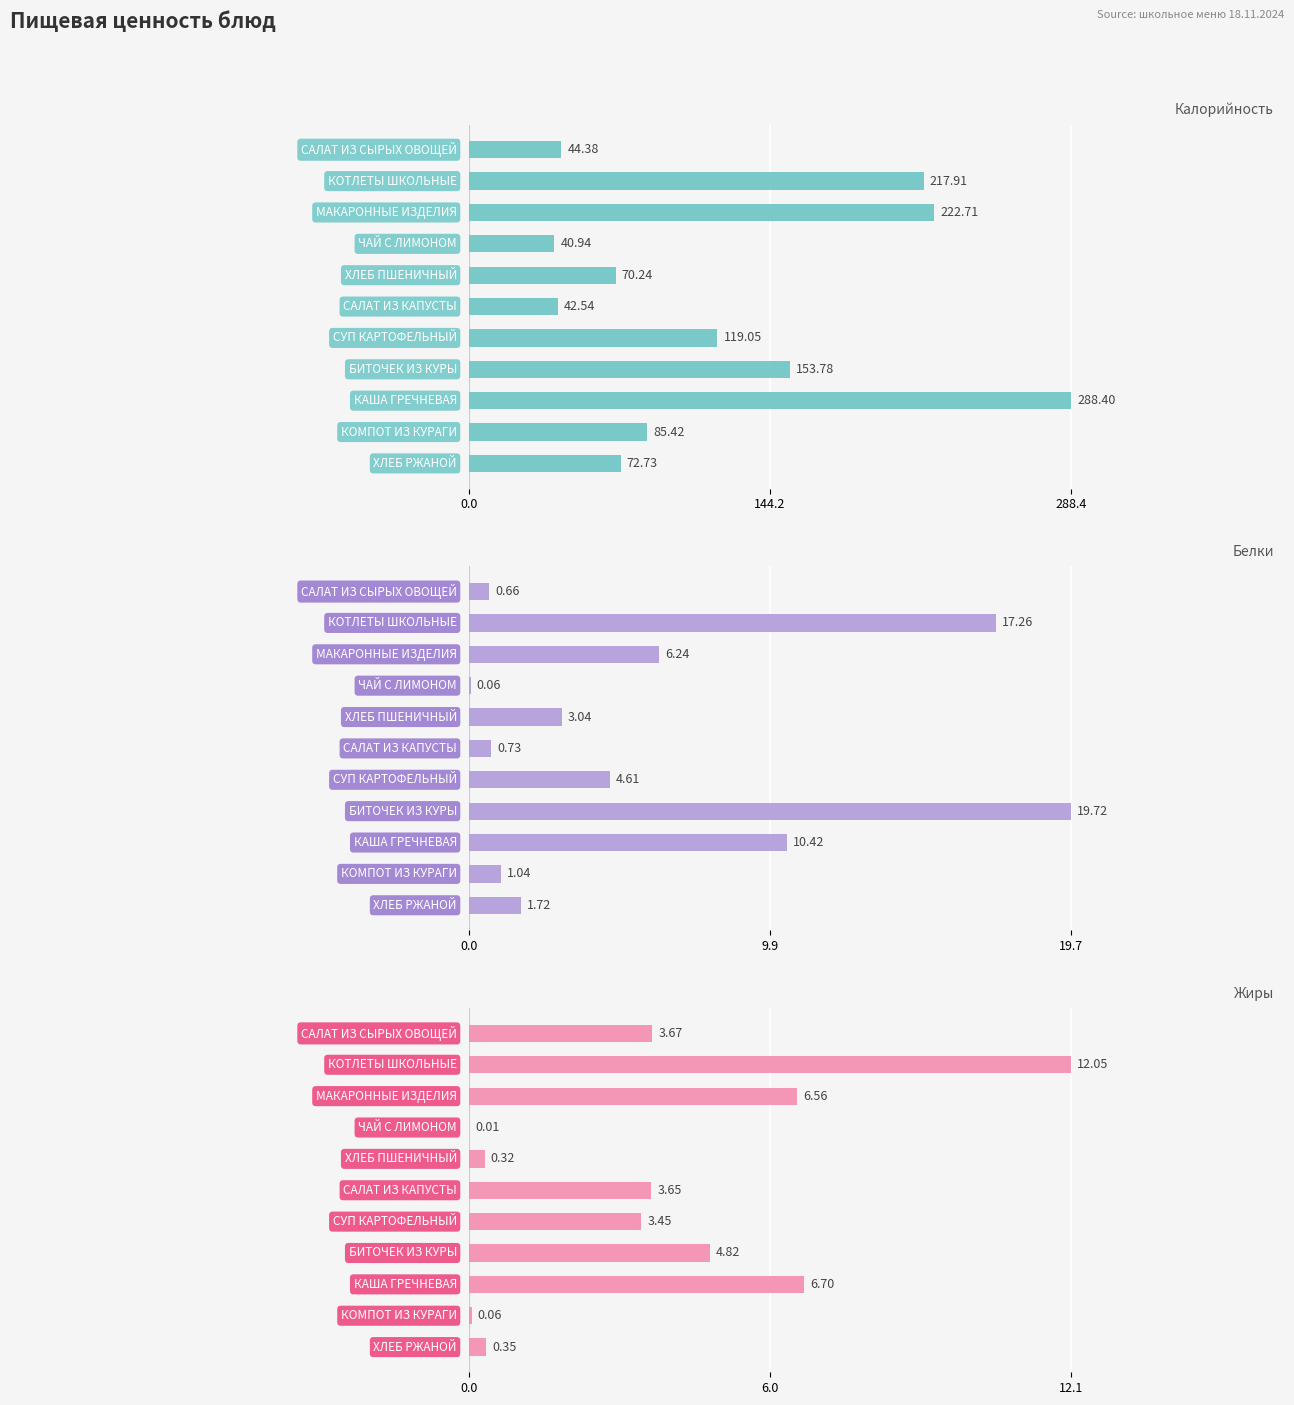

Reading left to right, what are all the values shown in this chart?

Калорийность: 44.4	217.9	222.7	40.9	70.2	42.5	119.0	153.8	288.4	85.4	72.7
Белки: 0.7	17.3	6.2	0.1	3.0	0.7	4.6	19.7	10.4	1.0	1.7
Жиры: 3.7	12.1	6.6	0.0	0.3	3.6	3.5	4.8	6.7	0.1	0.3